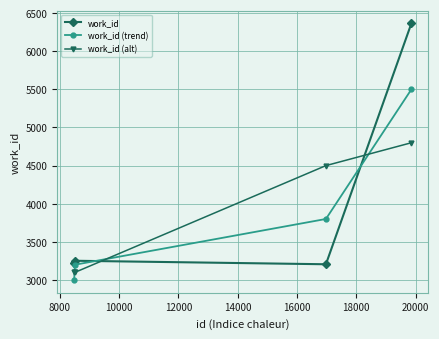

Which series has the widest spread of values?

work_id